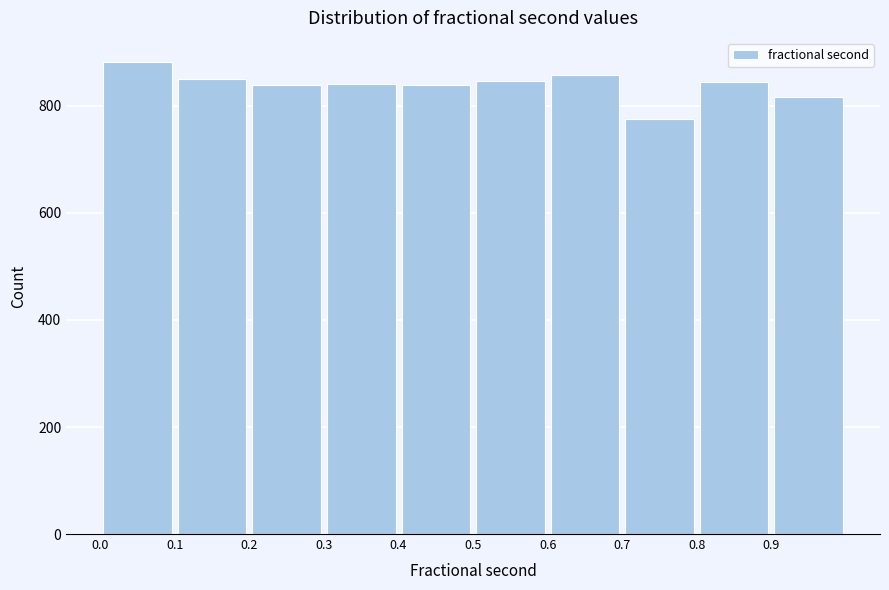

Reading left to right, transcribe this chart: for each bar, give the range it covers on the x-axis and its height. The values are not printed on the chart, so give them approximately, as read against the axis.

0.0 to 0.1: 880
0.1 to 0.2: 860
0.2 to 0.3: 840
0.3 to 0.4: 840
0.4 to 0.5: 840
0.5 to 0.6: 840
0.6 to 0.7: 860
0.7 to 0.8: 780
0.8 to 0.9: 840
0.9 to 1.0: 820